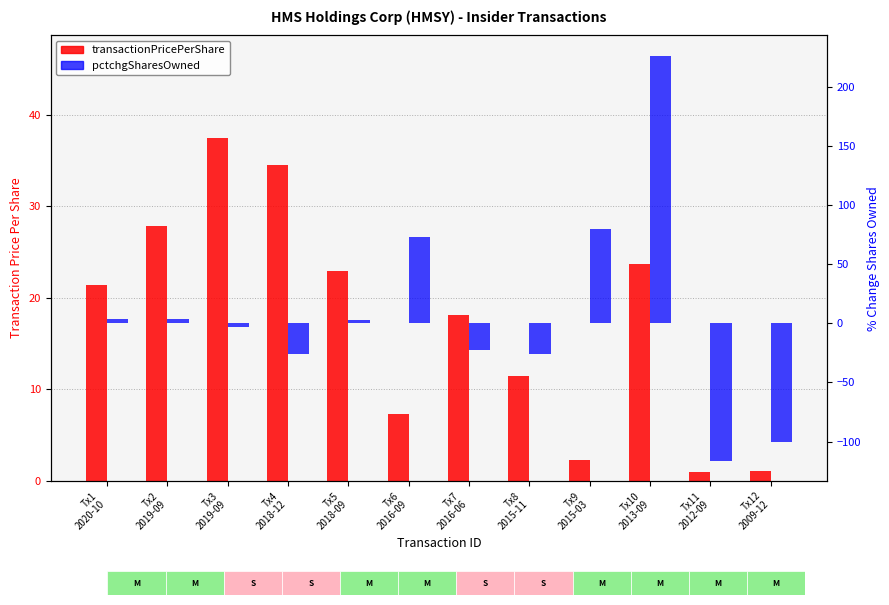

What is the sum of the transactionPricePerShare values at Tx10
2013-09 and Tx11
2012-09?

24.7